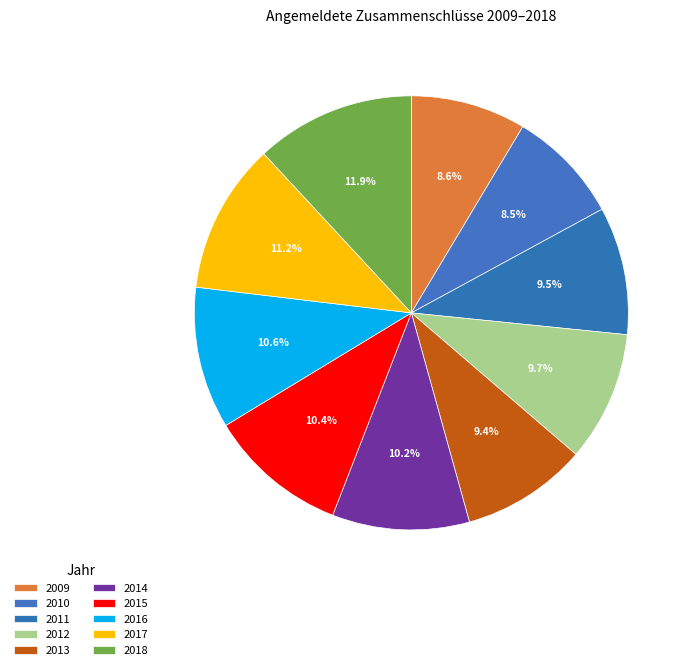

Rank the categories by value from lowest to highest.

2010, 2009, 2013, 2011, 2012, 2014, 2015, 2016, 2017, 2018